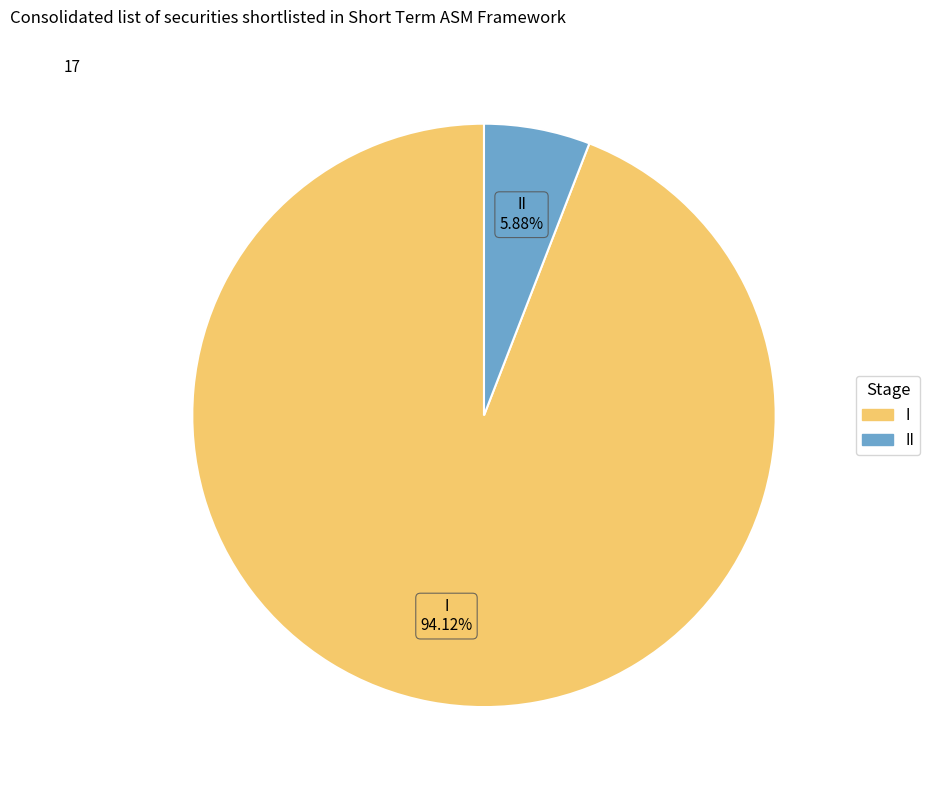

Is there any slice that represents more than half of the pie?

Yes